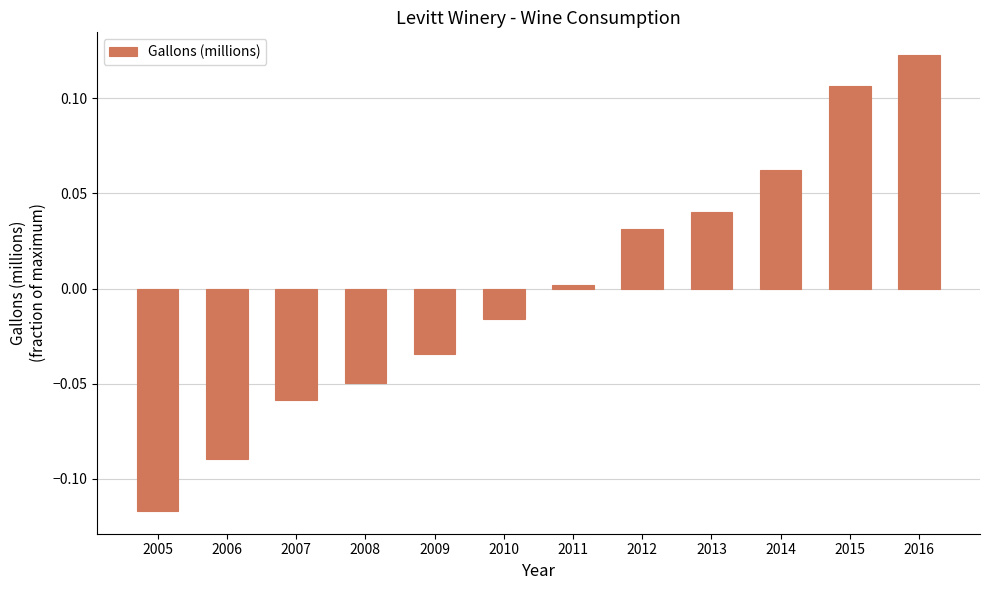

Which category has the lowest value across all series?

2005